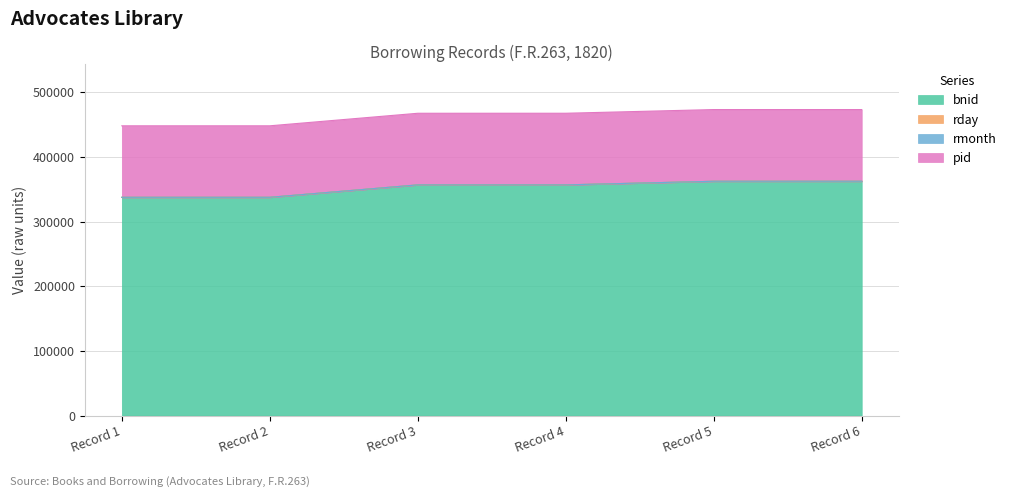

How many data points does each series have?

6